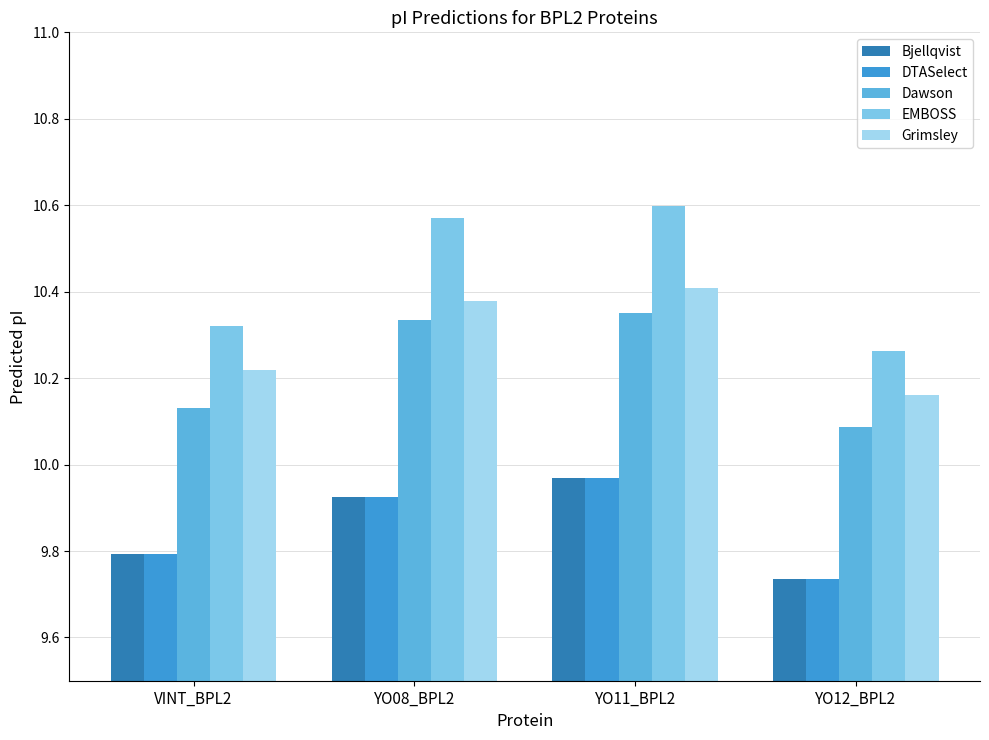

Which label corresponds to the largest value in the chart?

YO11_BPL2